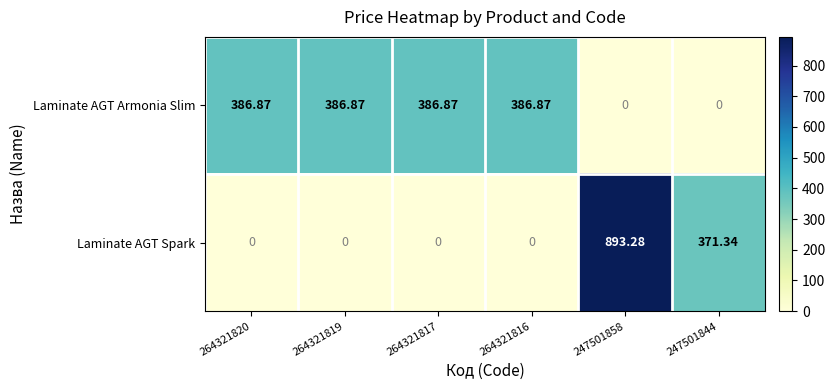

Which series has the largest range (max minus min)?

Laminate AGT Spark